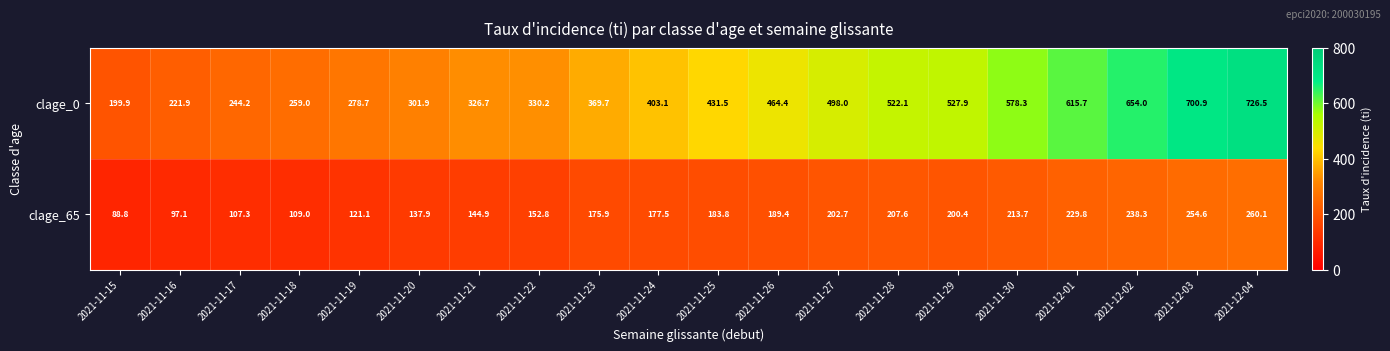

What is the sum of all clage_65 values?

3492.7